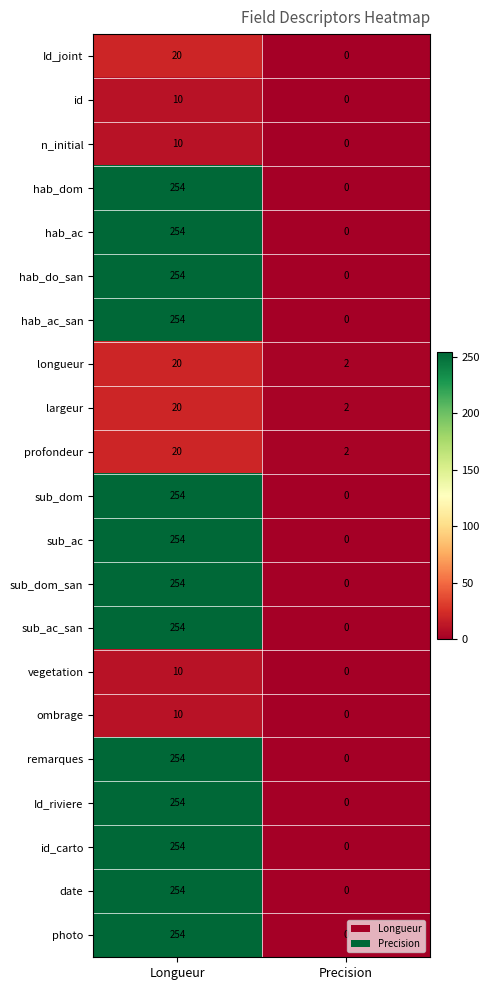

Which category has the highest value across all series?

Longueur